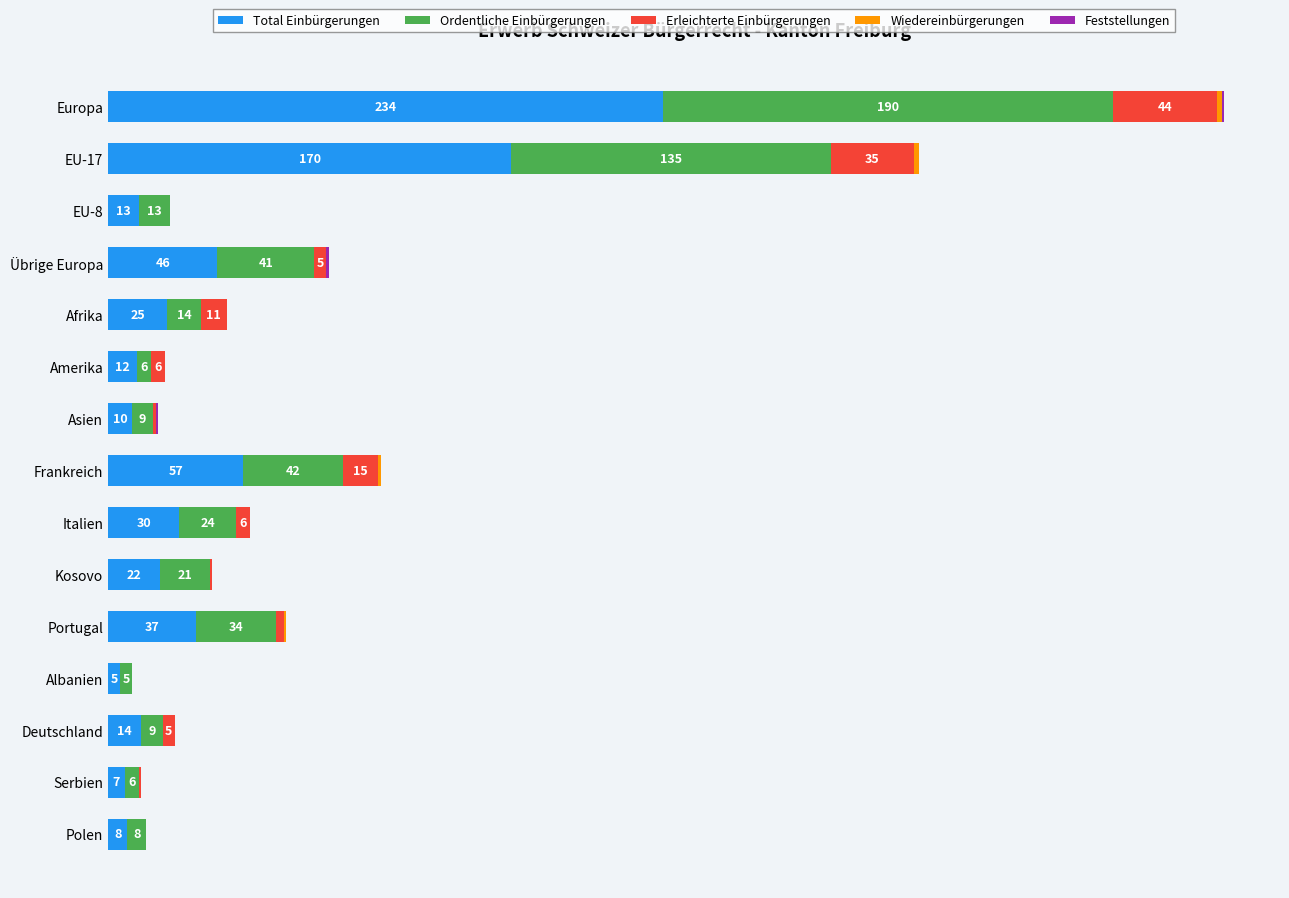

At which category is the sum across all series the highest?

Europa